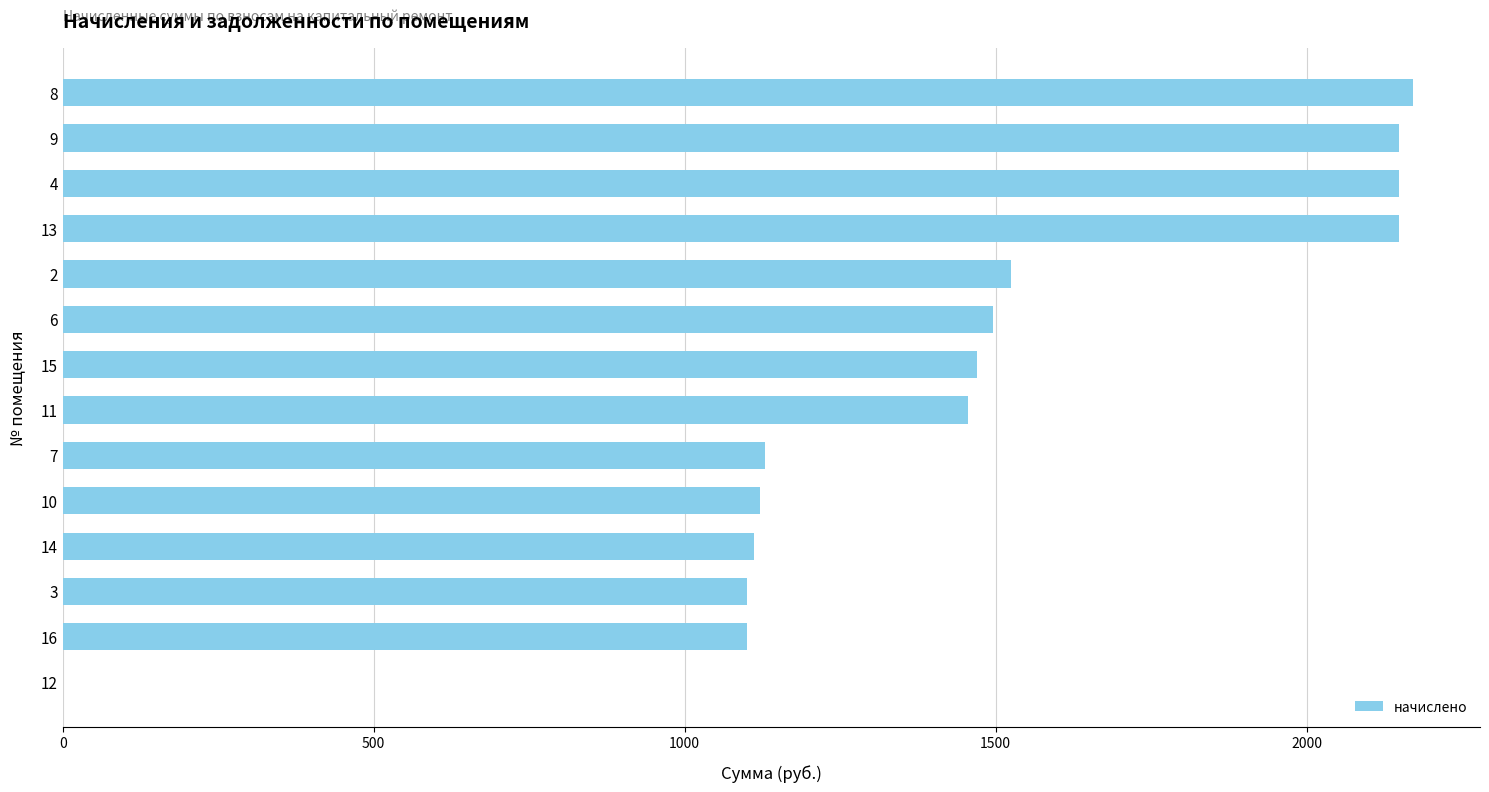

Is it true that the value at 12 is -992.4?

False